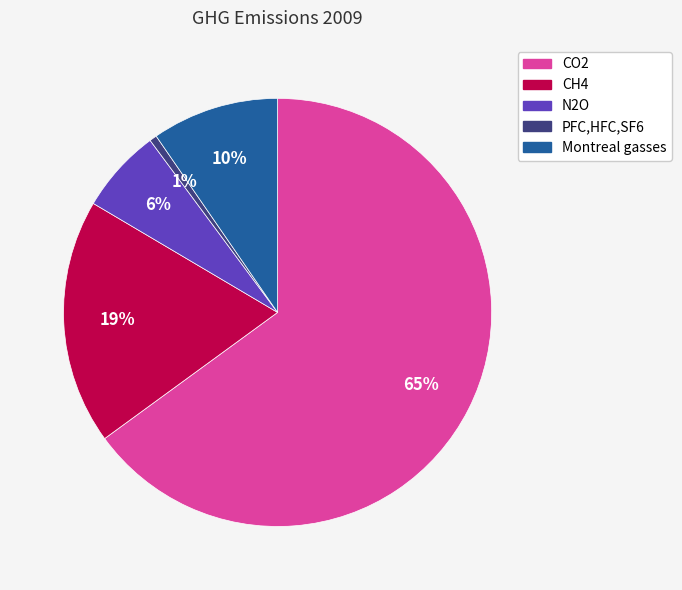

What percentage is the N2O slice, to the nearest percent?

6%